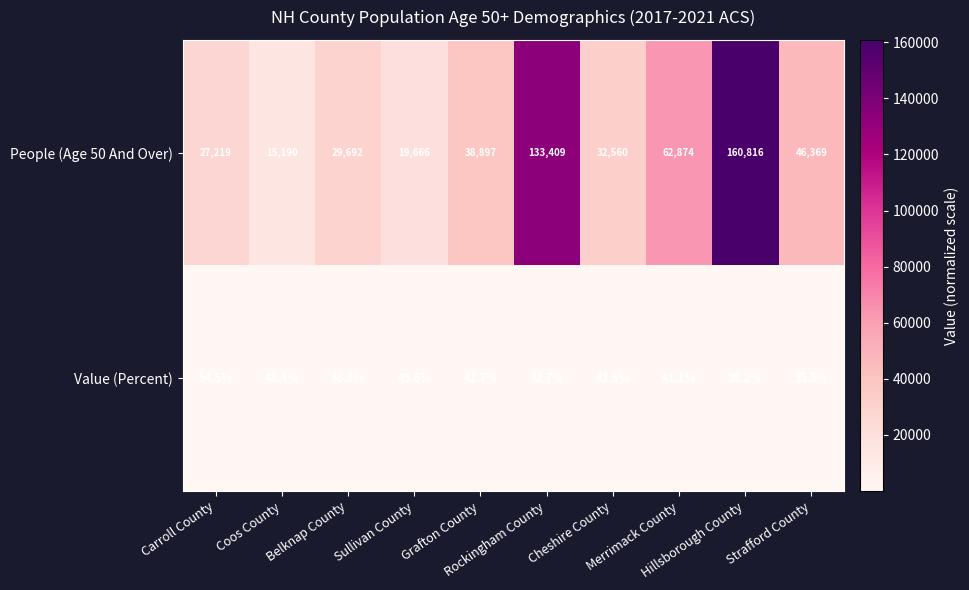

Which series has the largest total across all categories?

People (Age 50 And Over)